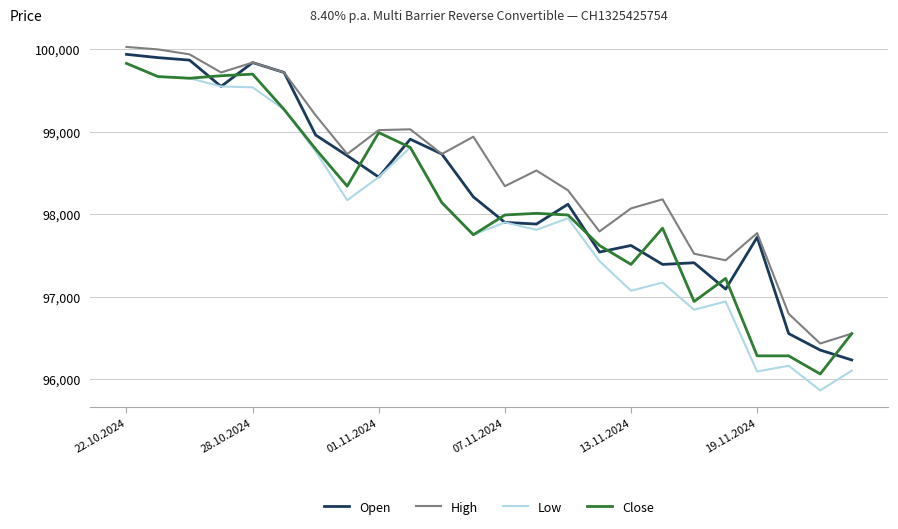

What is the maximum value for Open?

99940